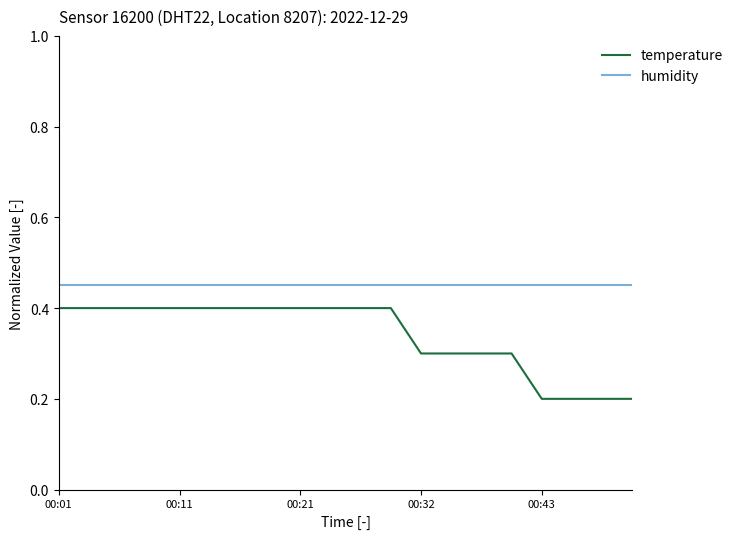

True or false: humidity and temperature intersect in this chart.

False